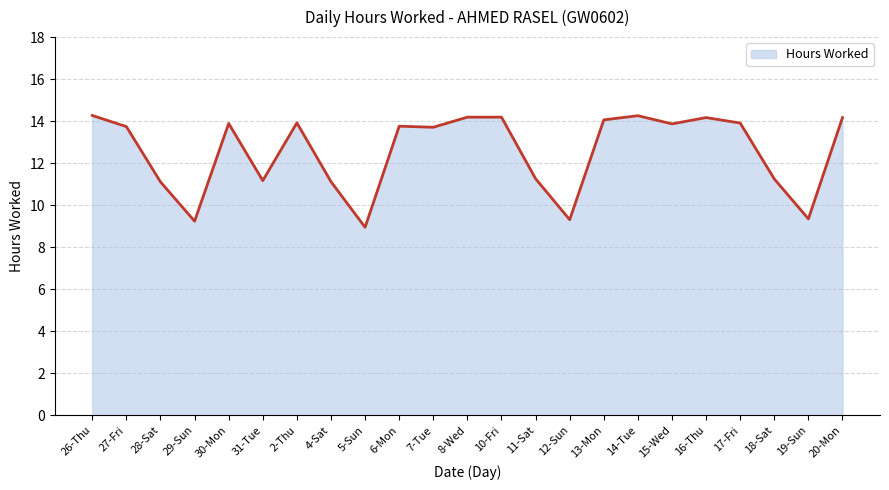

True or false: the data shows 14.3 at 26-Thu.

True